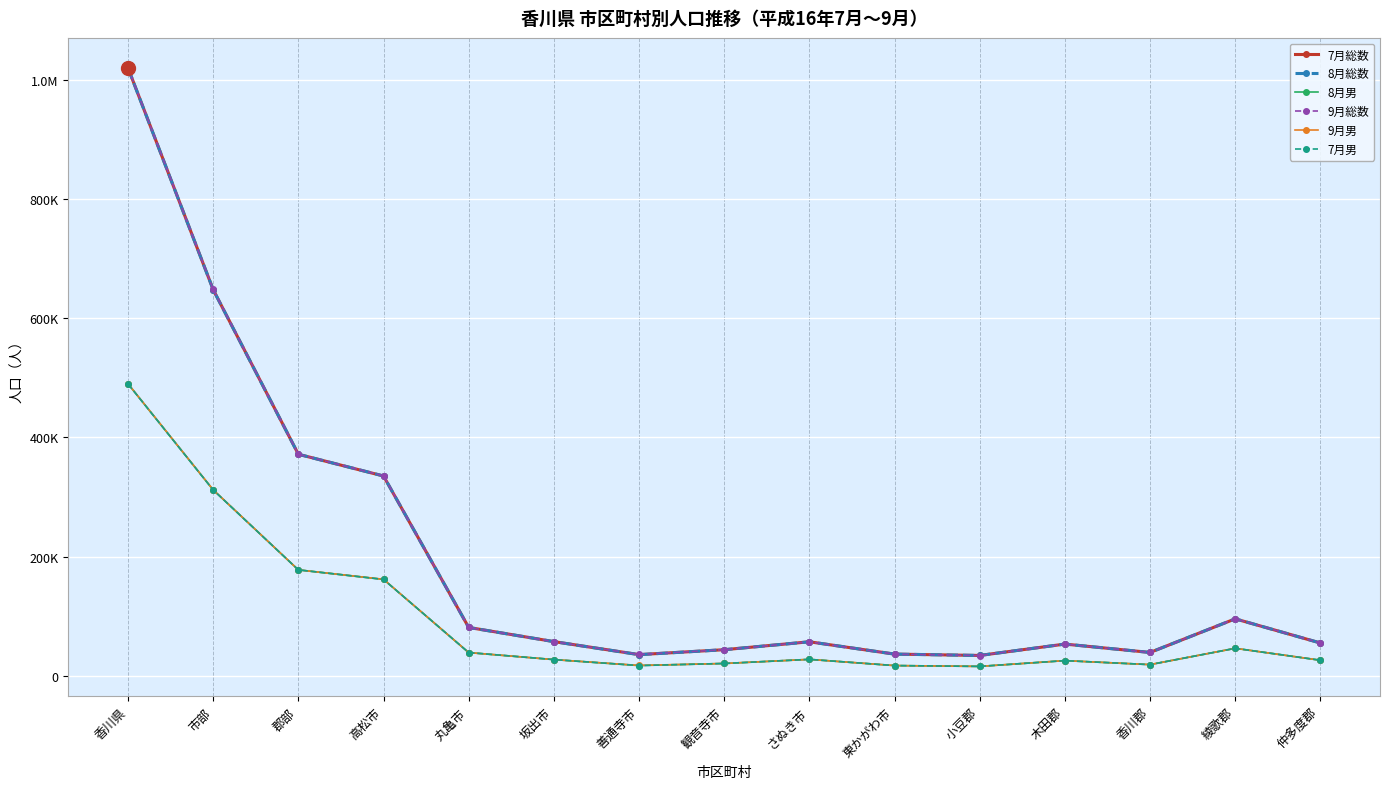

Is this an area chart (filled region under the line)?

No